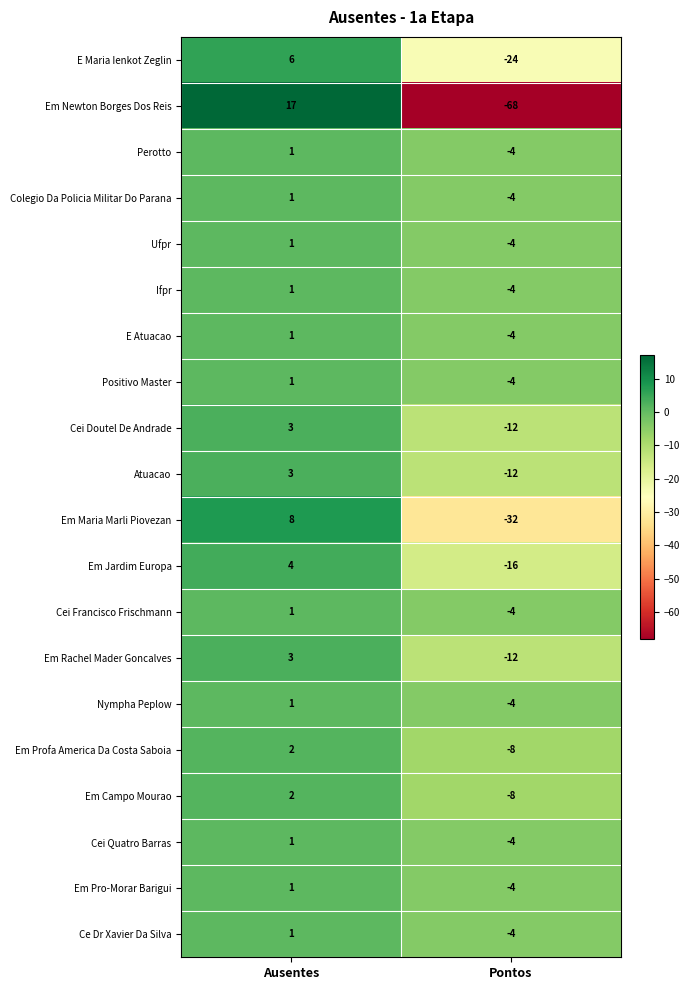

What is the difference between the highest and lowest values at Ausentes?

16